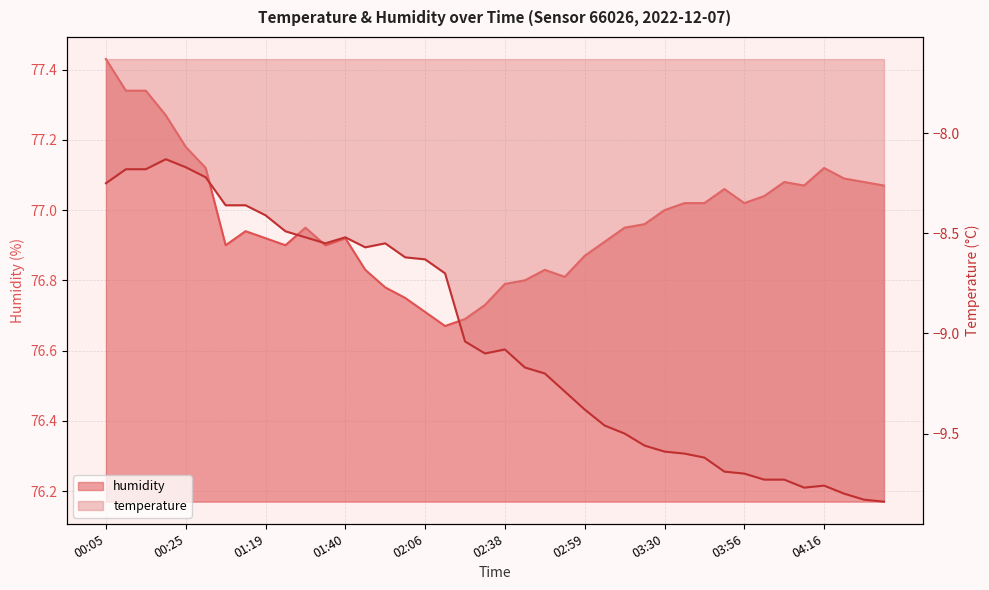

Does the chart display data point markers on the line(s)?

No